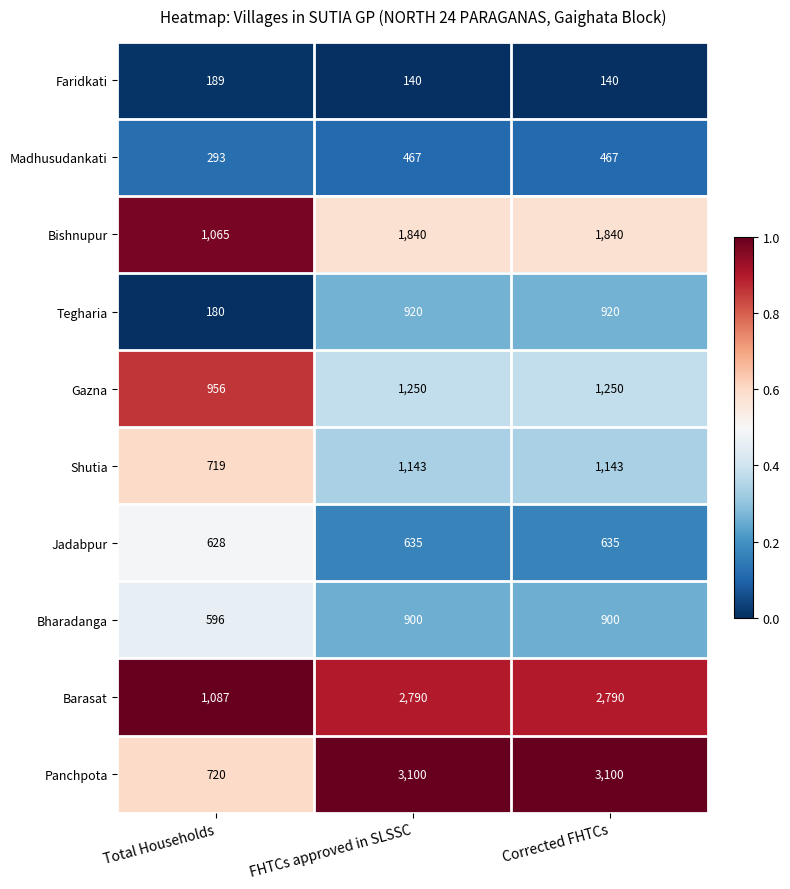

Is it true that Shutia equals 420 at Total Households?

False